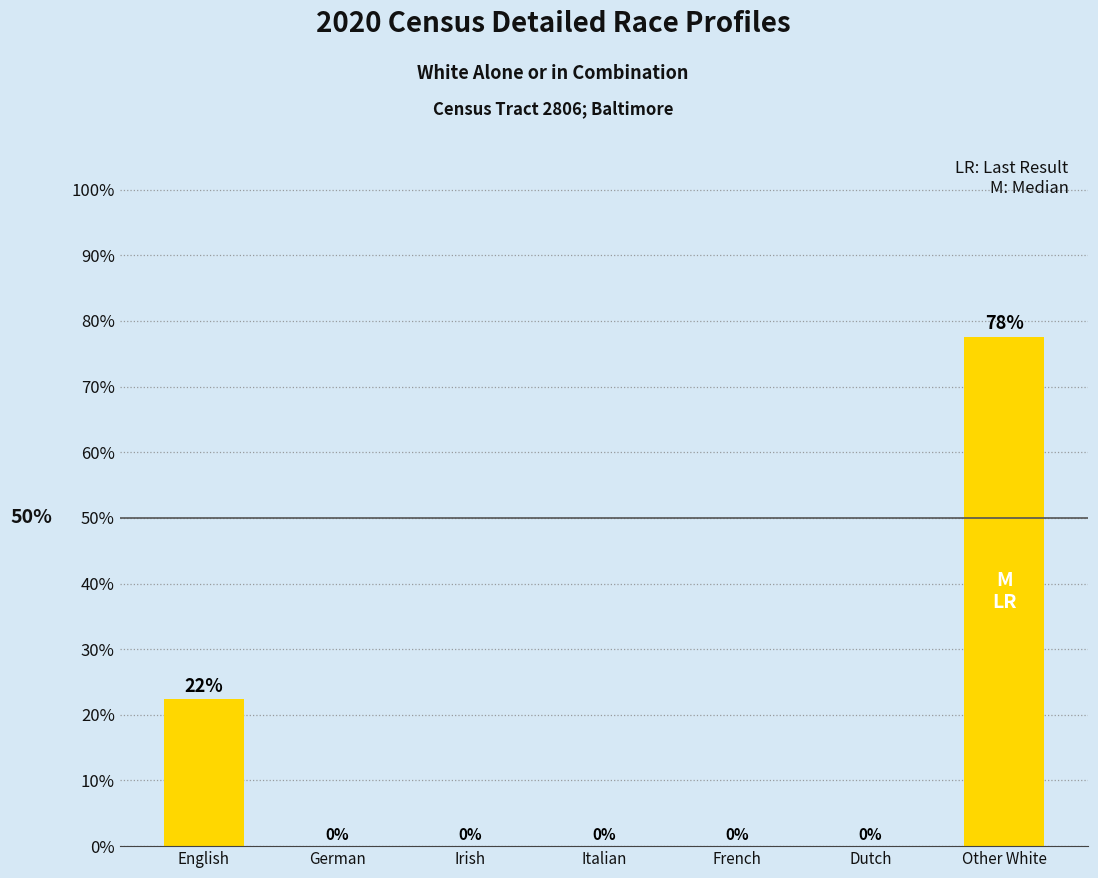

What is the sum of all values?

100.0